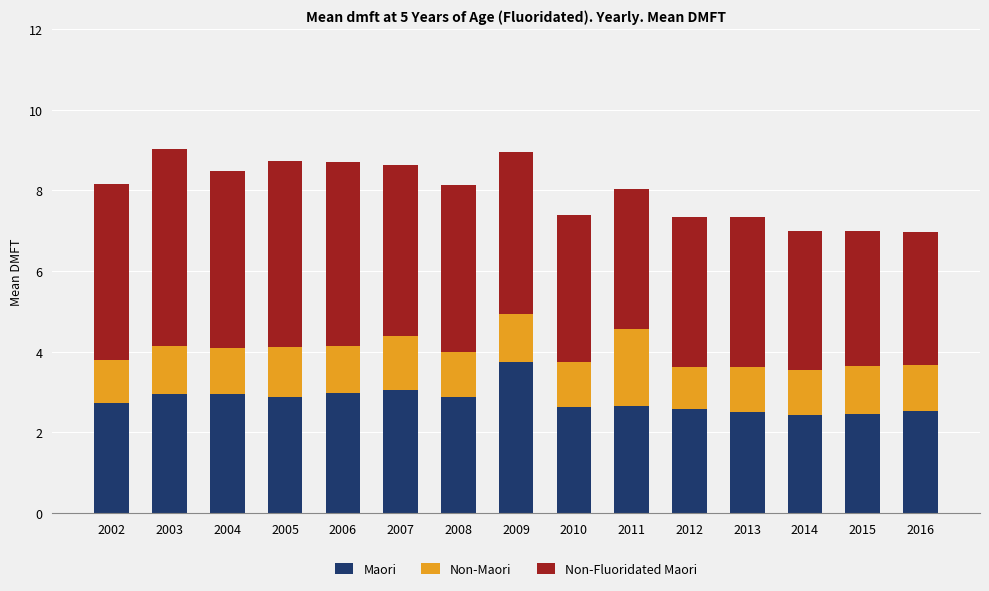

What is the sum of all Maori values?

41.9